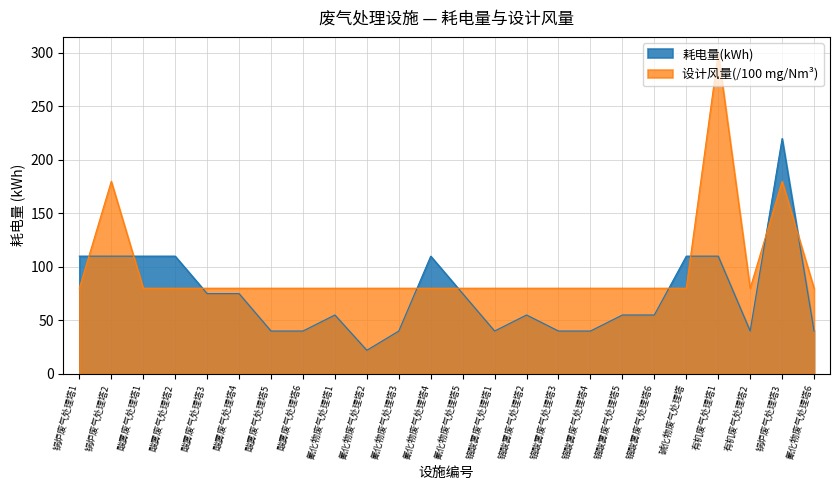

How many categories are shown in the chart?

24